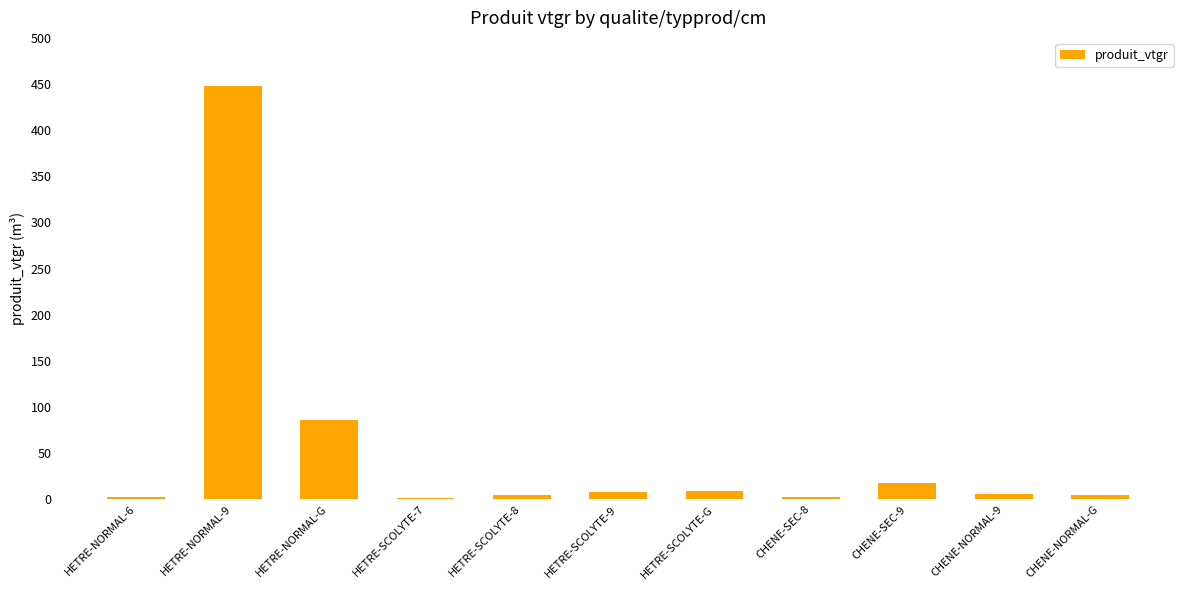

What is the label of the 4th bar from the left?

HETRE-SCOLYTE-7